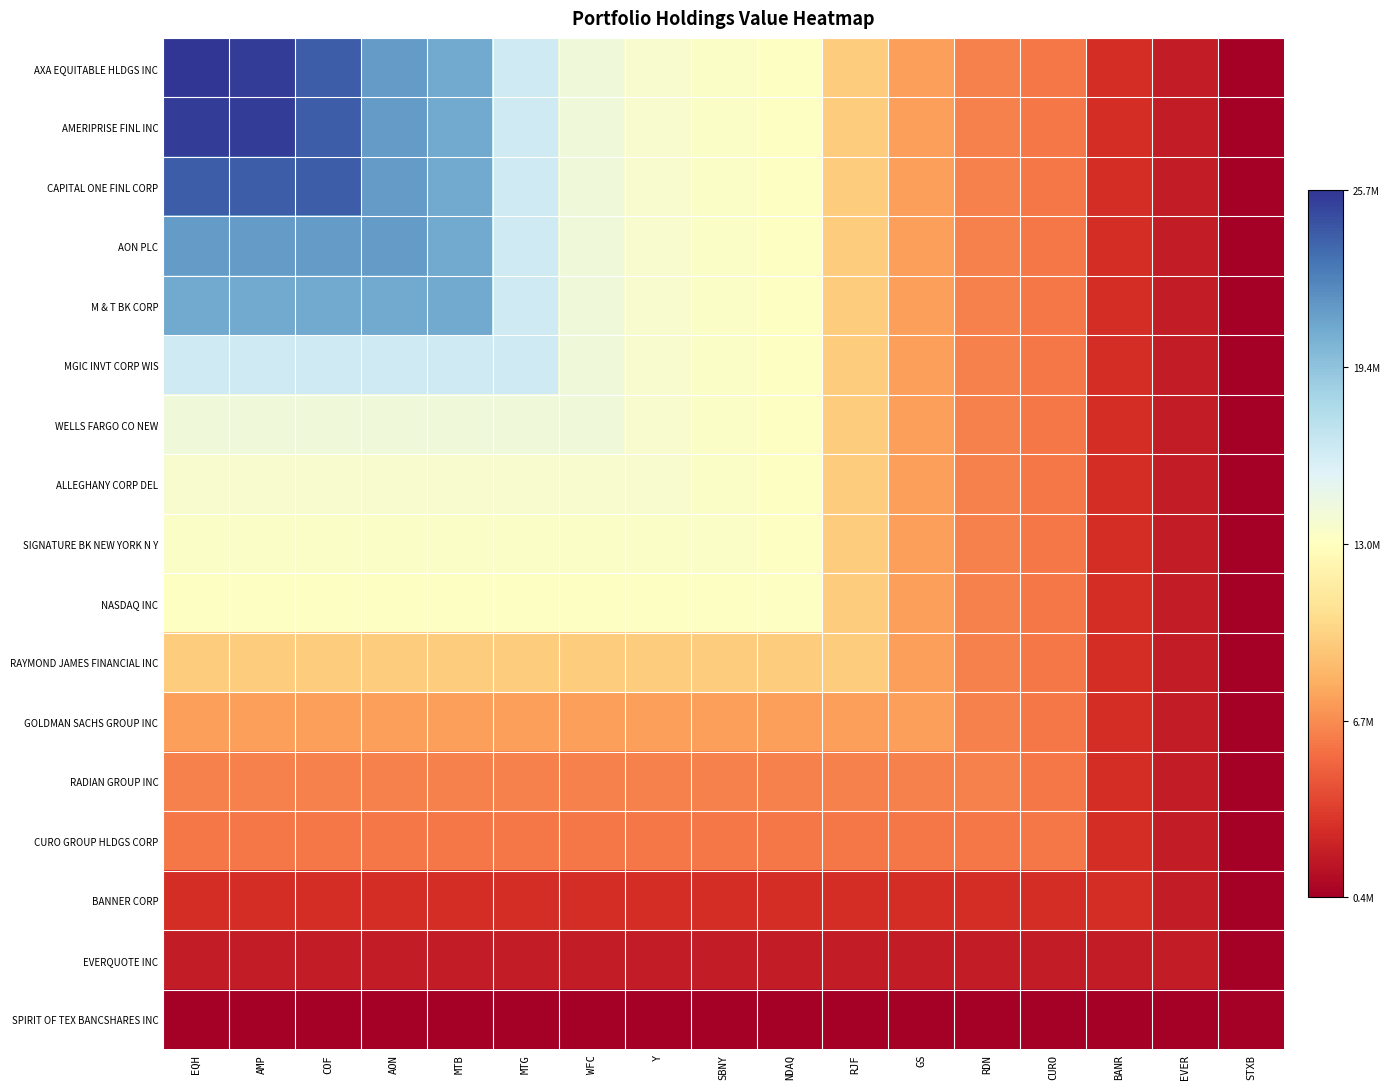

Rank the series at MTB from lowest to highest value.

SPIRIT OF TEX BANCSHARES INC, EVERQUOTE INC, BANNER CORP, CURO GROUP HLDGS CORP, RADIAN GROUP INC, GOLDMAN SACHS GROUP INC, RAYMOND JAMES FINANCIAL INC, NASDAQ INC, SIGNATURE BK NEW YORK N Y, ALLEGHANY CORP DEL, WELLS FARGO CO NEW, MGIC INVT CORP WIS, AXA EQUITABLE HLDGS INC, AMERIPRISE FINL INC, CAPITAL ONE FINL CORP, AON PLC, M & T BK CORP